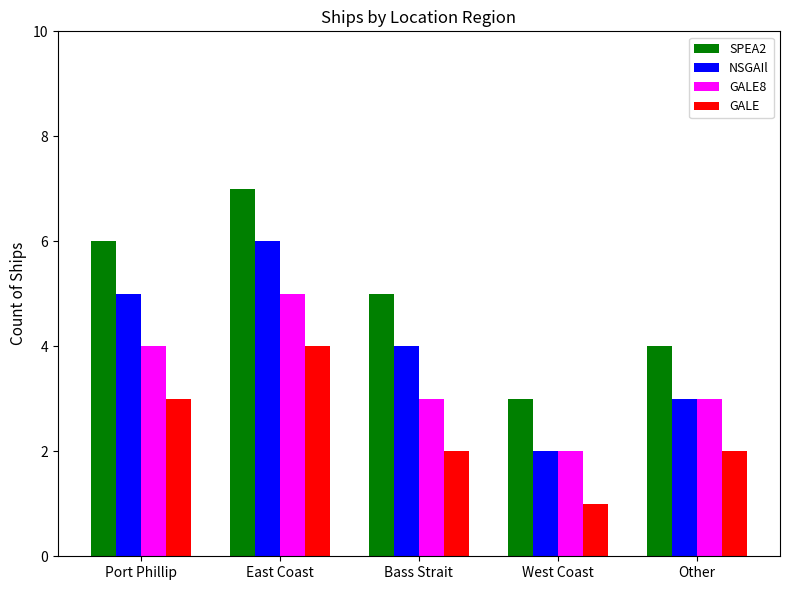

What is the difference between the highest and lowest values at West Coast?

2